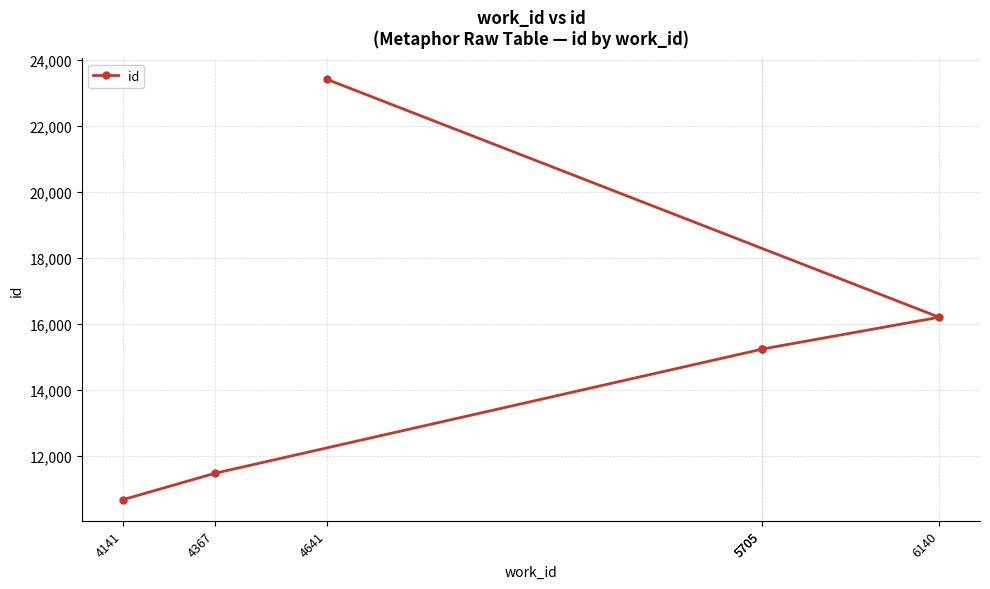

What is the change in value from 5705 to 4641?

+8177